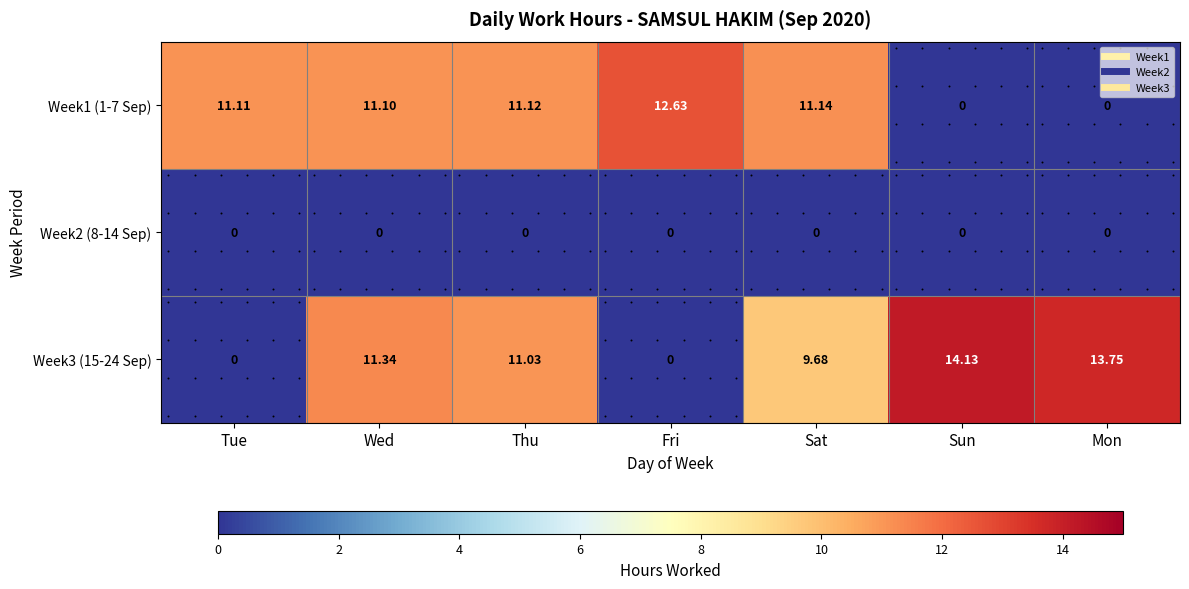

At which category is the sum across all series the highest?

Wed